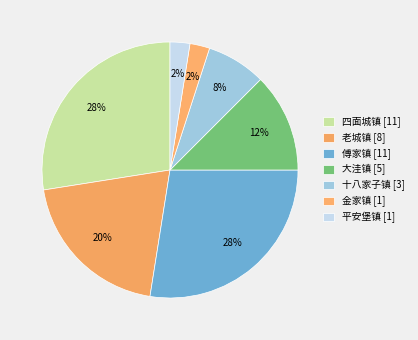

Is there any slice that represents more than half of the pie?

No